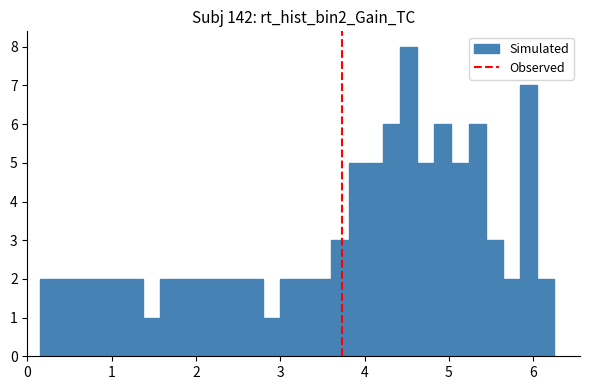

Around what value on the x-axis is the tallest bar? Give the approximate position of its centre, as read against the axis.

4.5